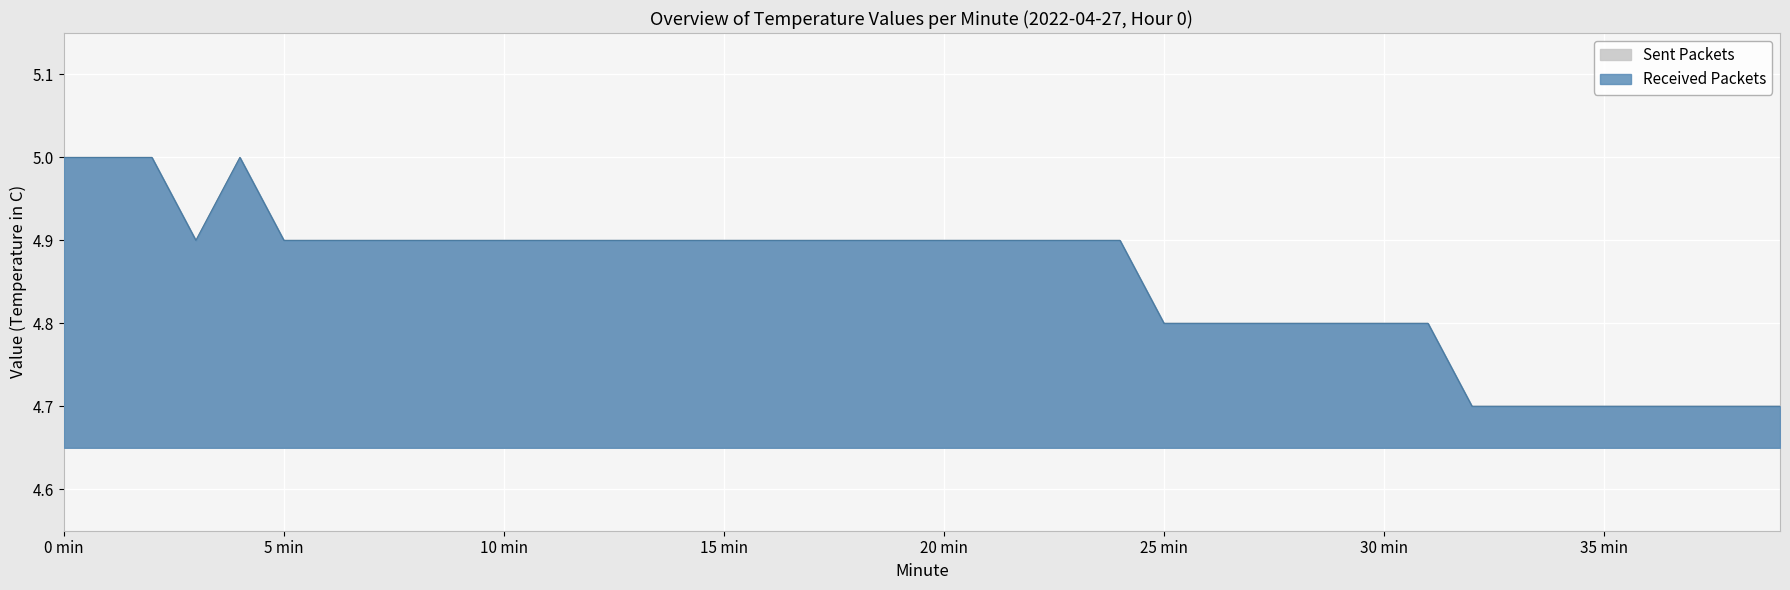

At 1, list the series in order from smallest to largest.

Sent Packets, Received Packets